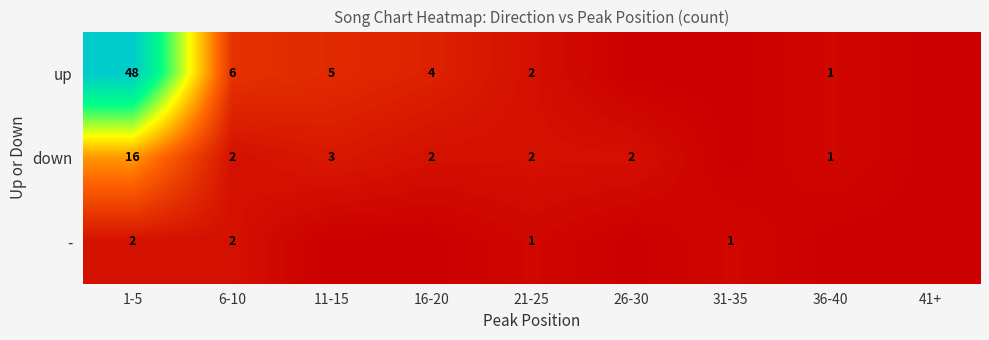

What is the spread (max minus min) of values at 1-5?

46